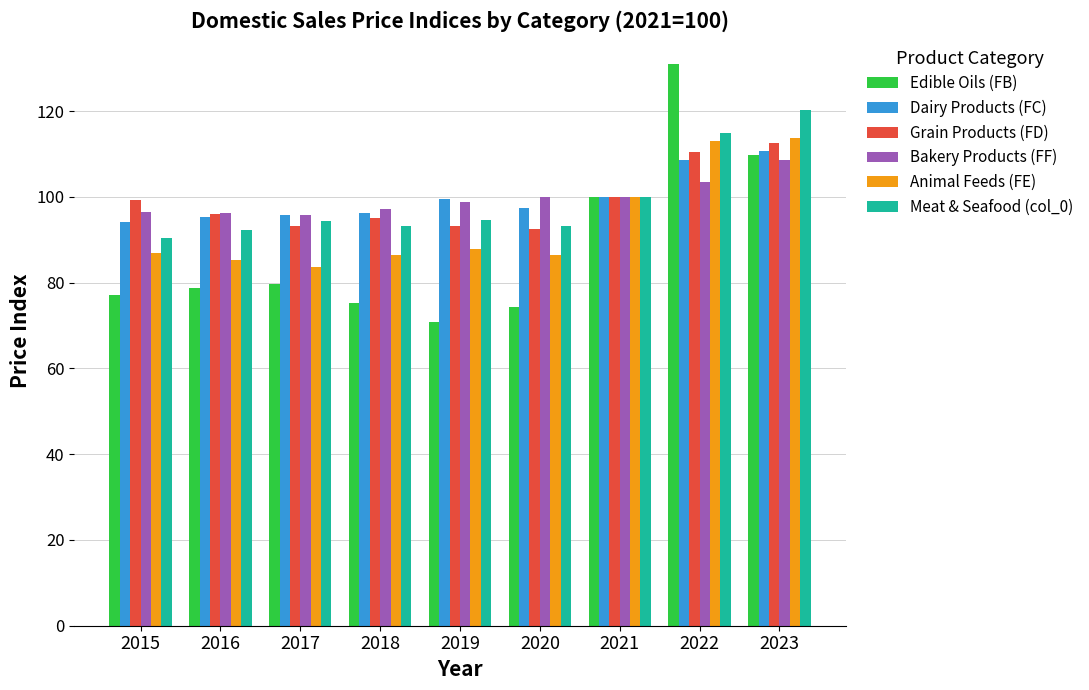

Is the value of Animal Feeds (FE) at 2019 greater than the value of Dairy Products (FC) at 2021?

No